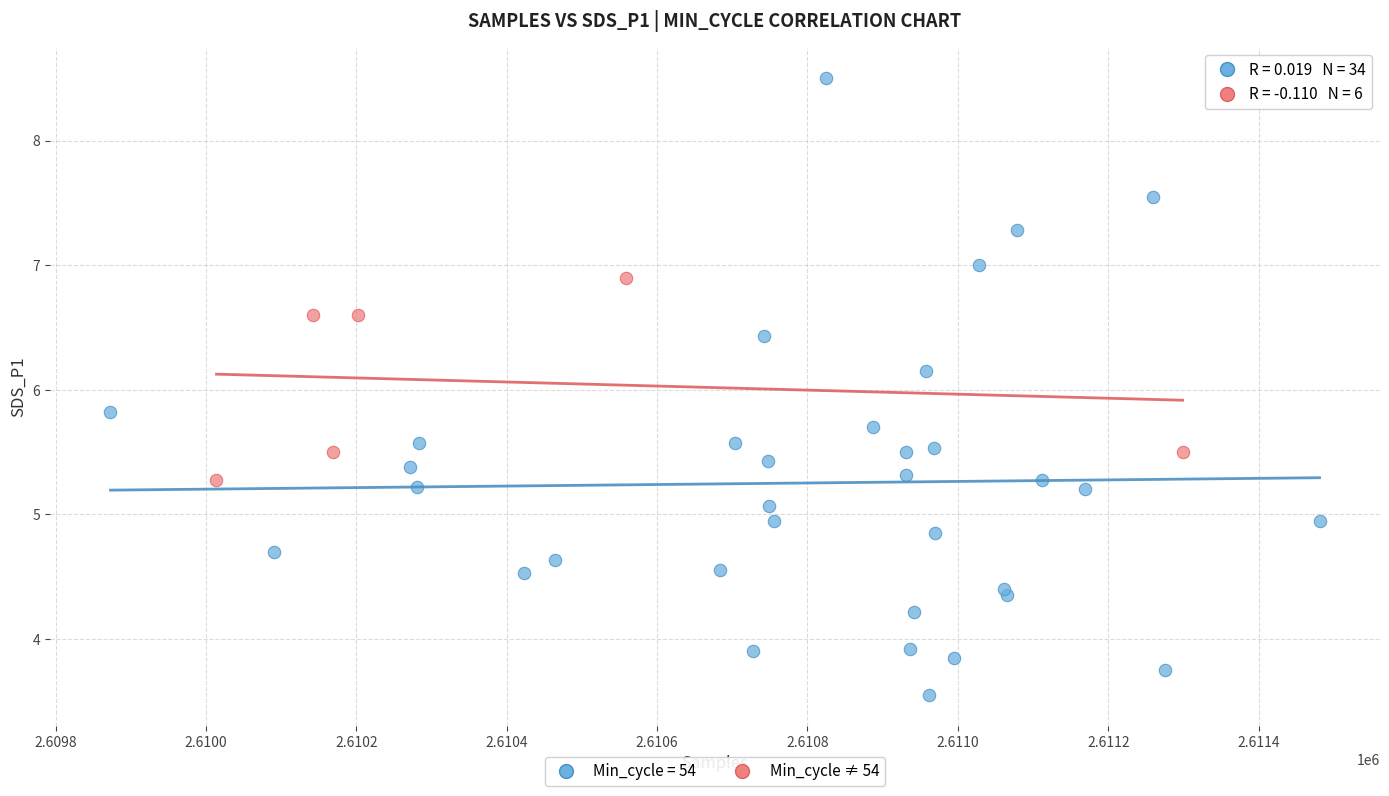

Which series contains the lowest Y value?

Min_cycle = 54